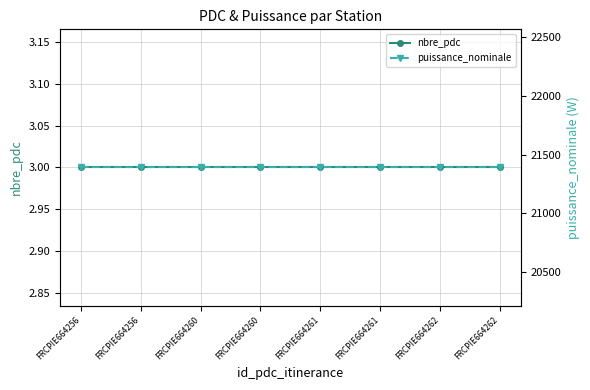

Which category has the lowest value in the nbre_pdc series?

FRCPIE664256